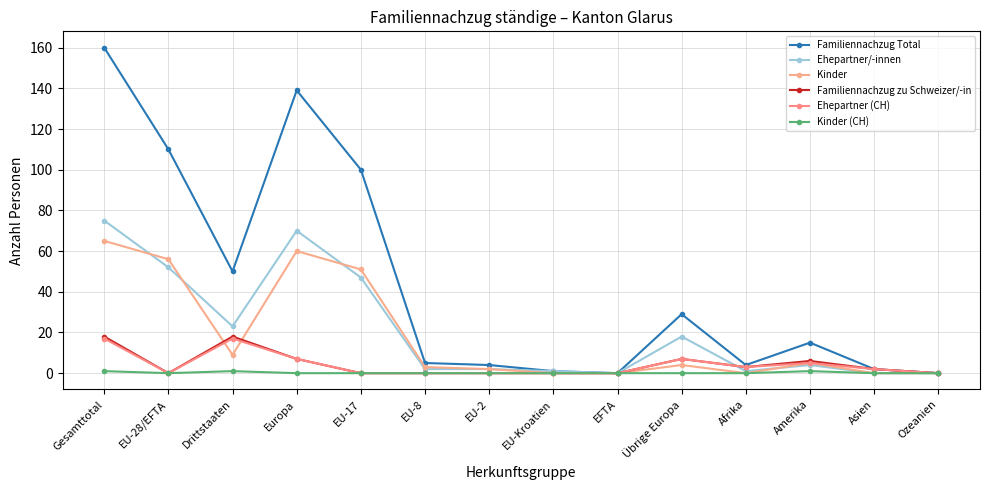

How many data points in Ehepartner/-innen are less than 4?

7